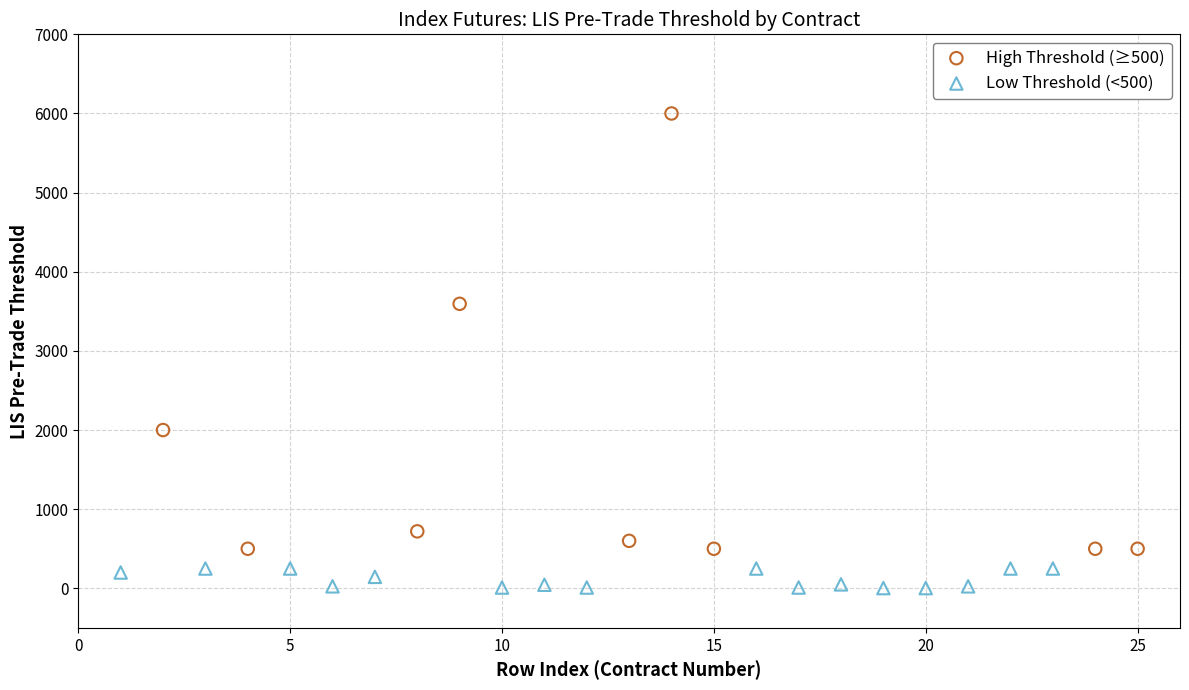

Which series has the widest spread of Y values?

High Threshold (≥500)